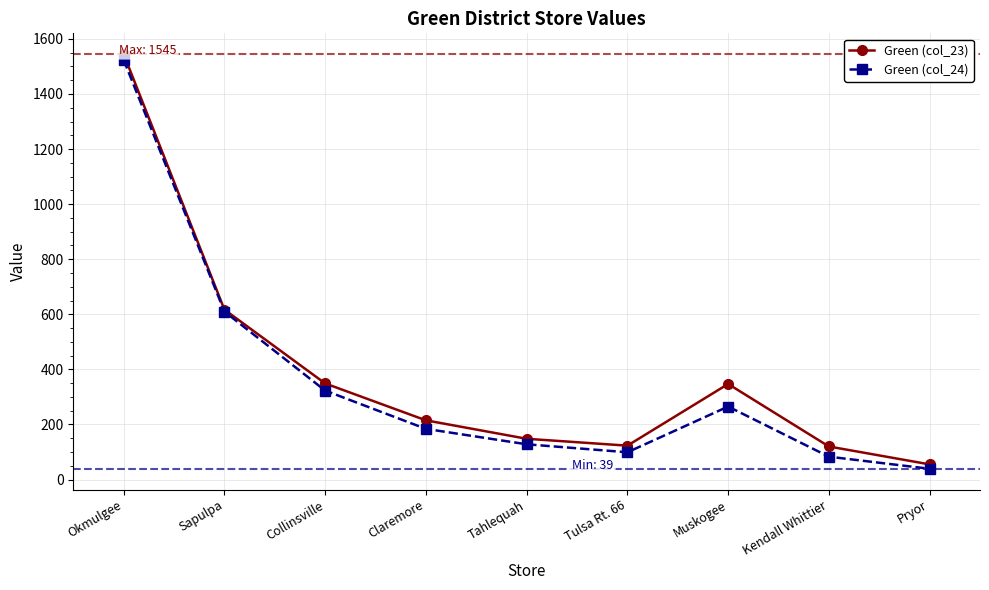

What is the difference between the maximum and minimum values in the Green (col_23) series?

1490